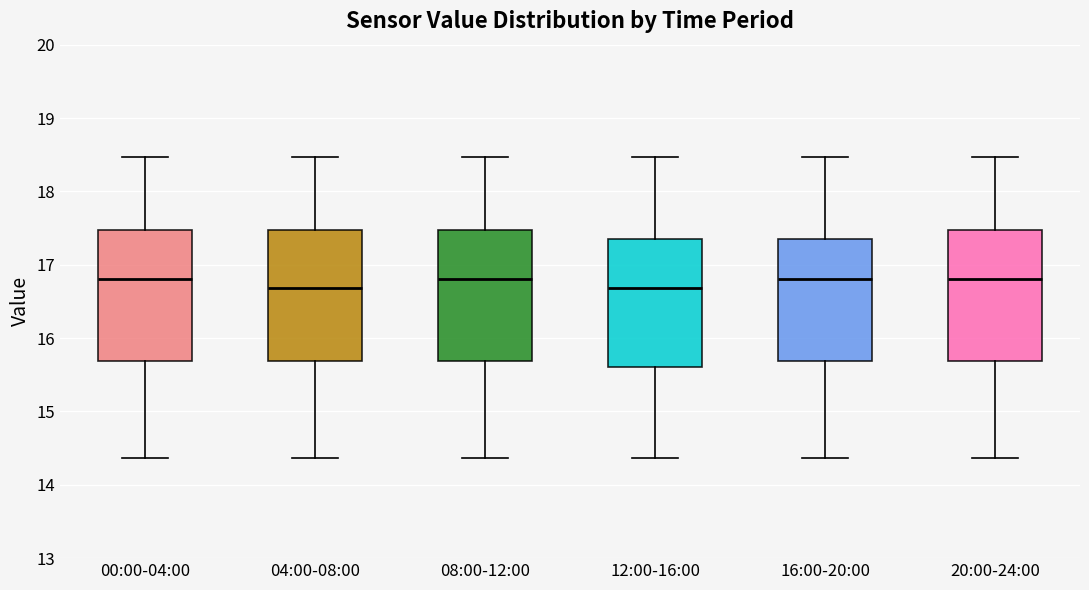

Reading left to right, read every box against the y-axis: the position of its median line, the range the box covers, and the ends of its whiskers. The values are not printed on the chart, so give them approximately, as read against the axis.

00:00-04:00: median 16.8, box 15.7 to 17.5, whiskers 14.4 to 18.5
04:00-08:00: median 16.7, box 15.7 to 17.5, whiskers 14.4 to 18.5
08:00-12:00: median 16.8, box 15.7 to 17.5, whiskers 14.4 to 18.5
12:00-16:00: median 16.7, box 15.6 to 17.4, whiskers 14.4 to 18.5
16:00-20:00: median 16.8, box 15.7 to 17.4, whiskers 14.4 to 18.5
20:00-24:00: median 16.8, box 15.7 to 17.5, whiskers 14.4 to 18.5